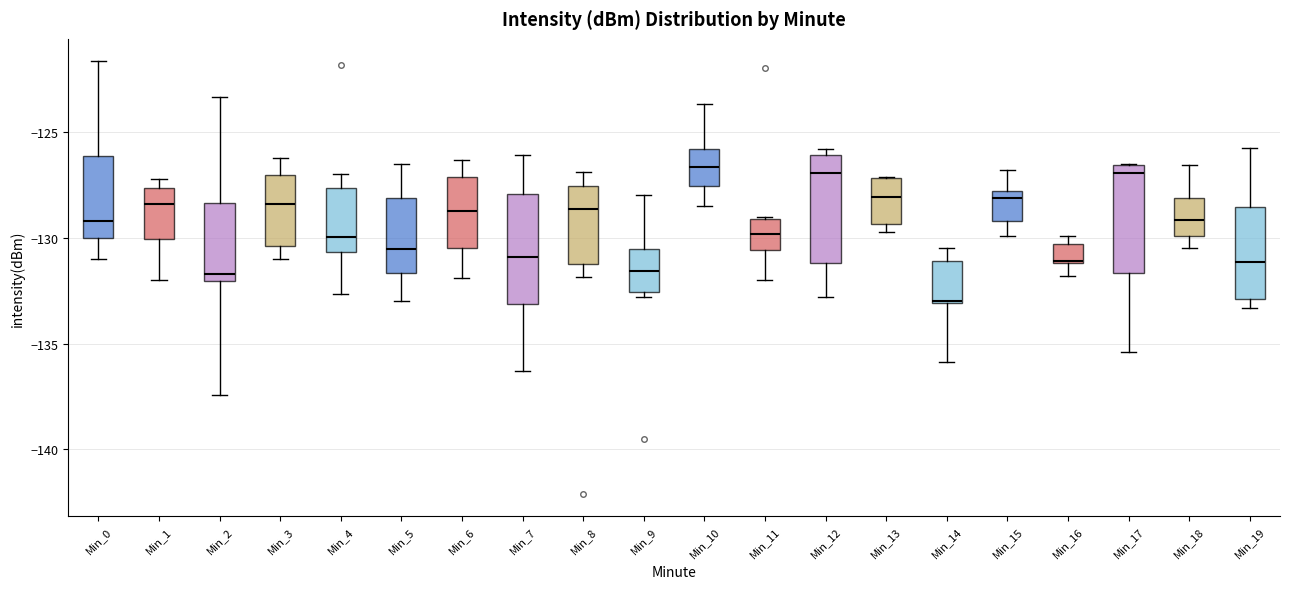

Reading left to right, transcribe this box plot: for each box, give where its median line is, the range the box spans, and where its two whiskers end, as read against the y-axis. The values are not printed on the chart, so give them approximately, as read against the axis.

Min_0: median -129.0, box -130.0 to -126.0, whiskers -131.0 to -121.5
Min_1: median -128.5, box -130.0 to -127.5, whiskers -132.0 to -127.0
Min_2: median -131.5, box -132.0 to -128.5, whiskers -137.5 to -123.5
Min_3: median -128.5, box -130.5 to -127.0, whiskers -131.0 to -126.0
Min_4: median -130.0, box -130.5 to -127.5, whiskers -132.5 to -127.0
Min_5: median -130.5, box -131.5 to -128.0, whiskers -133.0 to -126.5
Min_6: median -128.5, box -130.5 to -127.0, whiskers -132.0 to -126.5
Min_7: median -131.0, box -133.0 to -128.0, whiskers -136.5 to -126.0
Min_8: median -128.5, box -131.0 to -127.5, whiskers -132.0 to -127.0
Min_9: median -131.5, box -132.5 to -130.5, whiskers -133.0 to -128.0
Min_10: median -126.5, box -127.5 to -126.0, whiskers -128.5 to -123.5
Min_11: median -130.0, box -130.5 to -129.0, whiskers -132.0 to -129.0
Min_12: median -127.0, box -131.0 to -126.0, whiskers -133.0 to -126.0 (just above the box's upper edge)
Min_13: median -128.0, box -129.5 to -127.0, whiskers -129.5 (just below the box's lower edge) to -127.0
Min_14: median -133.0, box -133.0 to -131.0, whiskers -136.0 to -130.5
Min_15: median -128.0 (just below the box's upper edge), box -129.0 to -128.0, whiskers -130.0 to -127.0
Min_16: median -131.0, box -131.0 to -130.5, whiskers -132.0 to -130.0
Min_17: median -127.0, box -131.5 to -126.5, whiskers -135.5 to -126.5
Min_18: median -129.0, box -130.0 to -128.0, whiskers -130.5 to -126.5
Min_19: median -131.0, box -133.0 to -128.5, whiskers -133.5 to -125.5